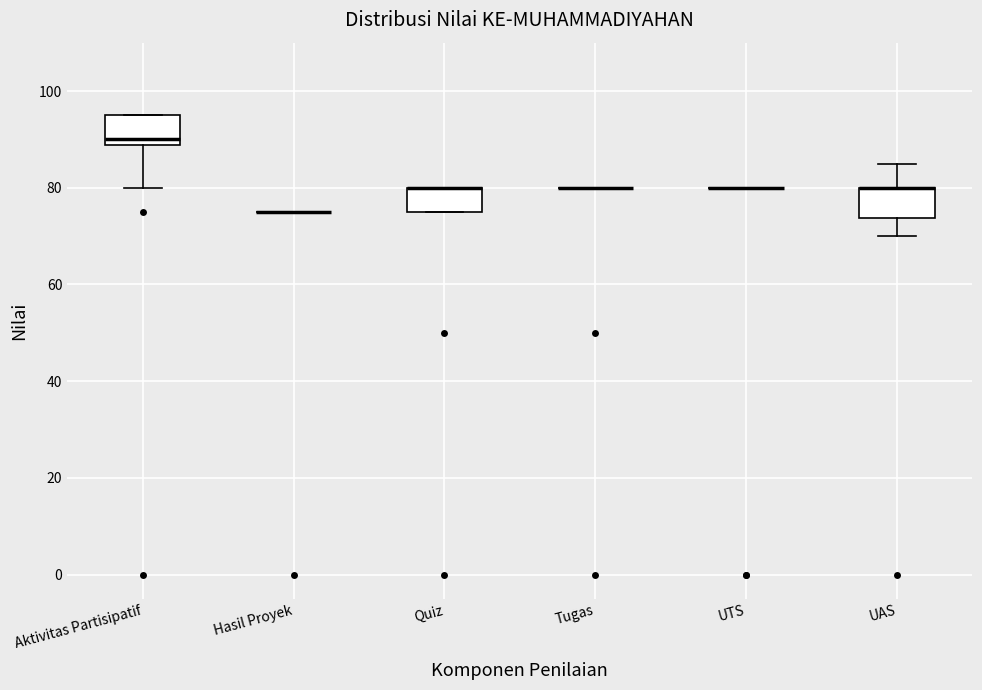

Reading left to right, read every box against the y-axis: the position of its median line, the range the box covers, and the ends of its whiskers. The values are not printed on the chart, so give them approximately, as read against the axis.

Aktivitas Partisipatif: median 90, box 88 to 96, whiskers 80 to 96
Hasil Proyek: box collapsed to a line at 76, whiskers 76 to 76
Quiz: median 80 (drawn on the box's upper edge), box 76 to 80, whiskers 76 to 80
Tugas: box collapsed to a line at 80, whiskers 80 to 80
UTS: box collapsed to a line at 80, whiskers 80 to 80
UAS: median 80 (drawn on the box's upper edge), box 74 to 80, whiskers 70 to 86